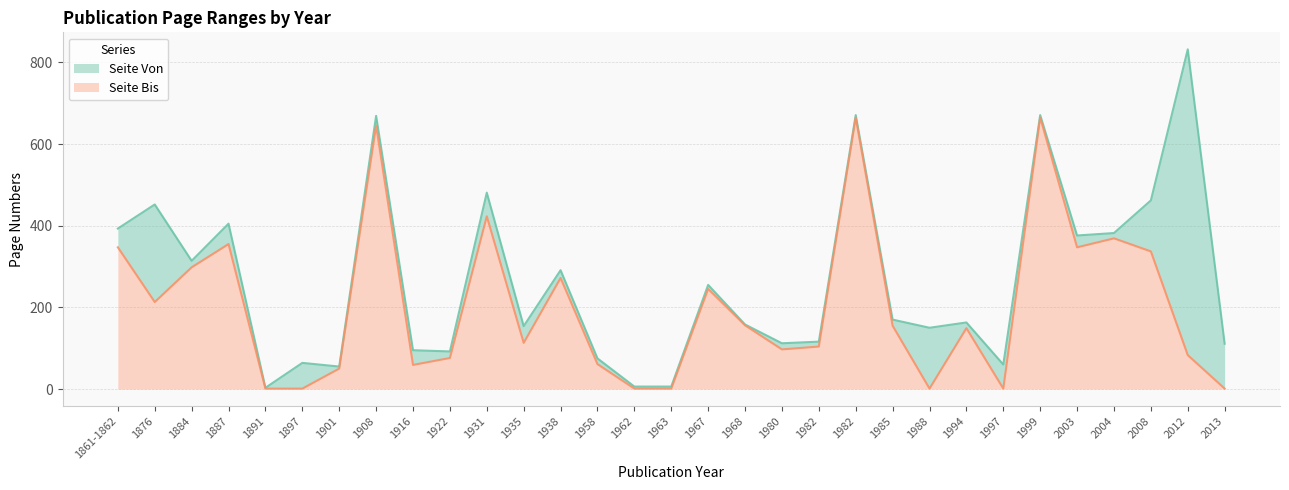

Is the value of Seite Bis at 1938 greater than the value of Seite Von at 1997?

Yes